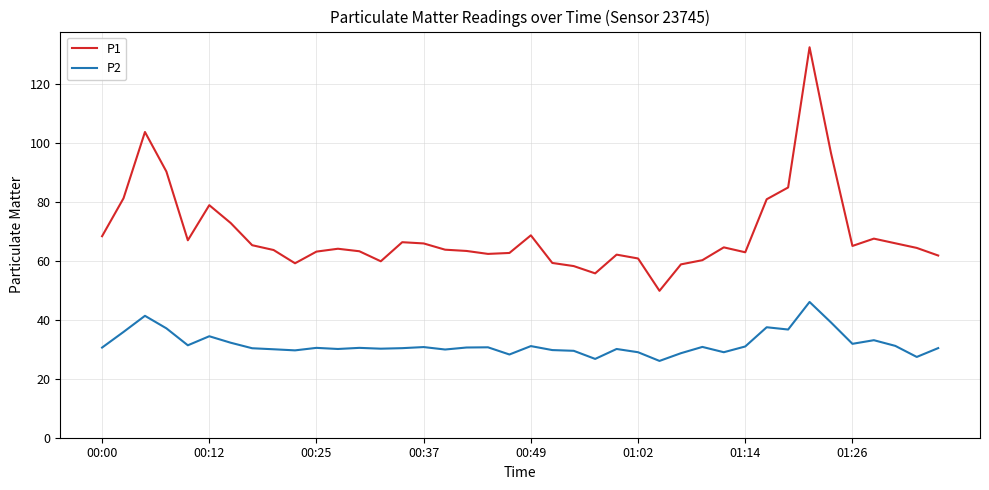

Which series has the largest range (max minus min)?

P1